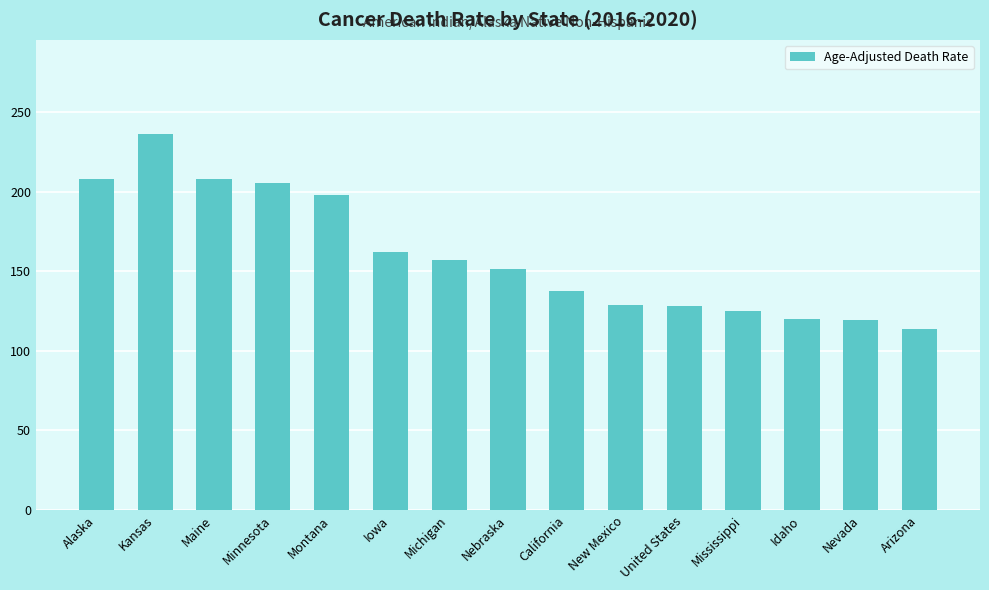

The chart shows a value of 129.0 at New Mexico. True or false?

True